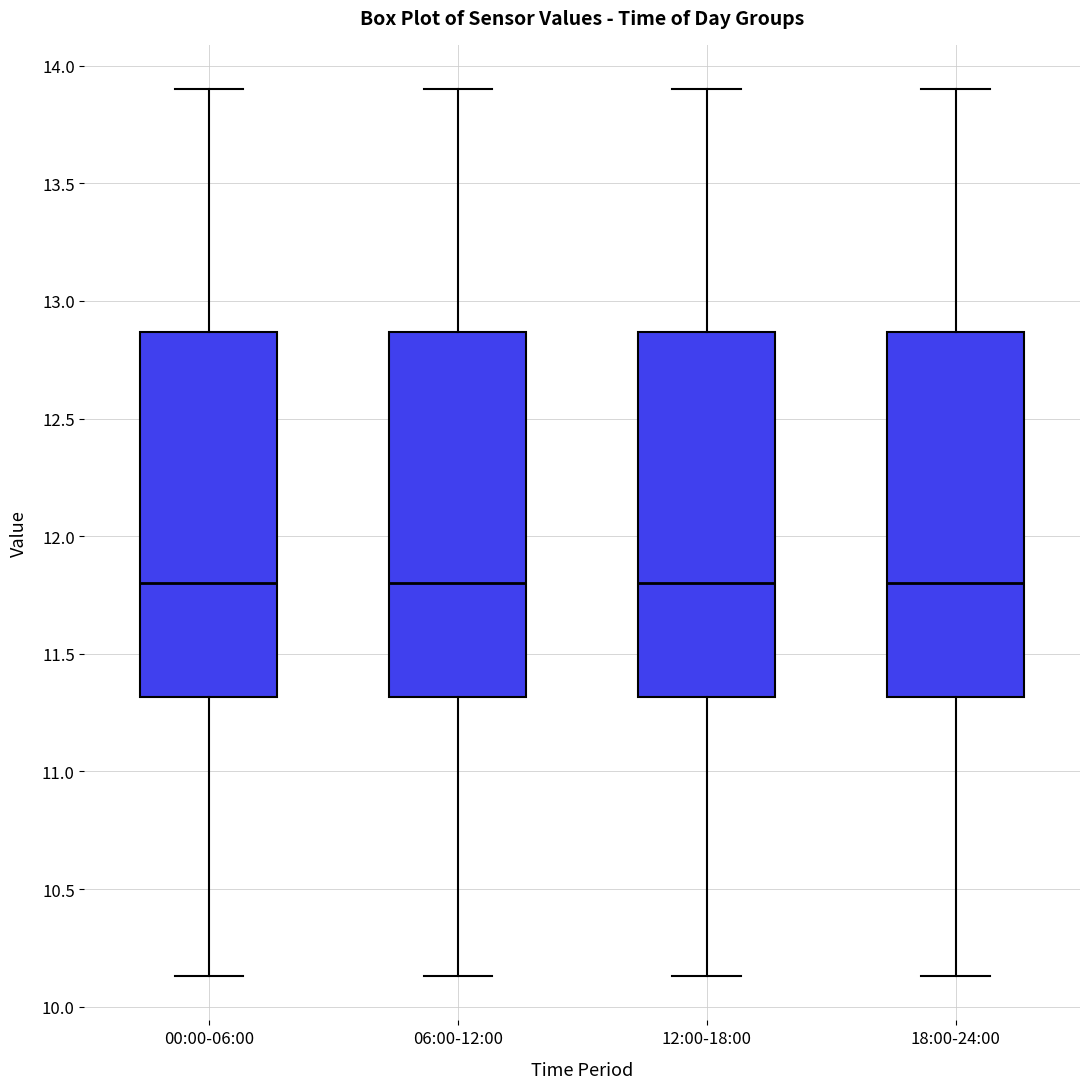

Reading left to right, read every box against the y-axis: the position of its median line, the range the box covers, and the ends of its whiskers. The values are not printed on the chart, so give them approximately, as read against the axis.

00:00-06:00: median 11.80, box 11.30 to 12.85, whiskers 10.15 to 13.90
06:00-12:00: median 11.80, box 11.30 to 12.85, whiskers 10.15 to 13.90
12:00-18:00: median 11.80, box 11.30 to 12.85, whiskers 10.15 to 13.90
18:00-24:00: median 11.80, box 11.30 to 12.85, whiskers 10.15 to 13.90